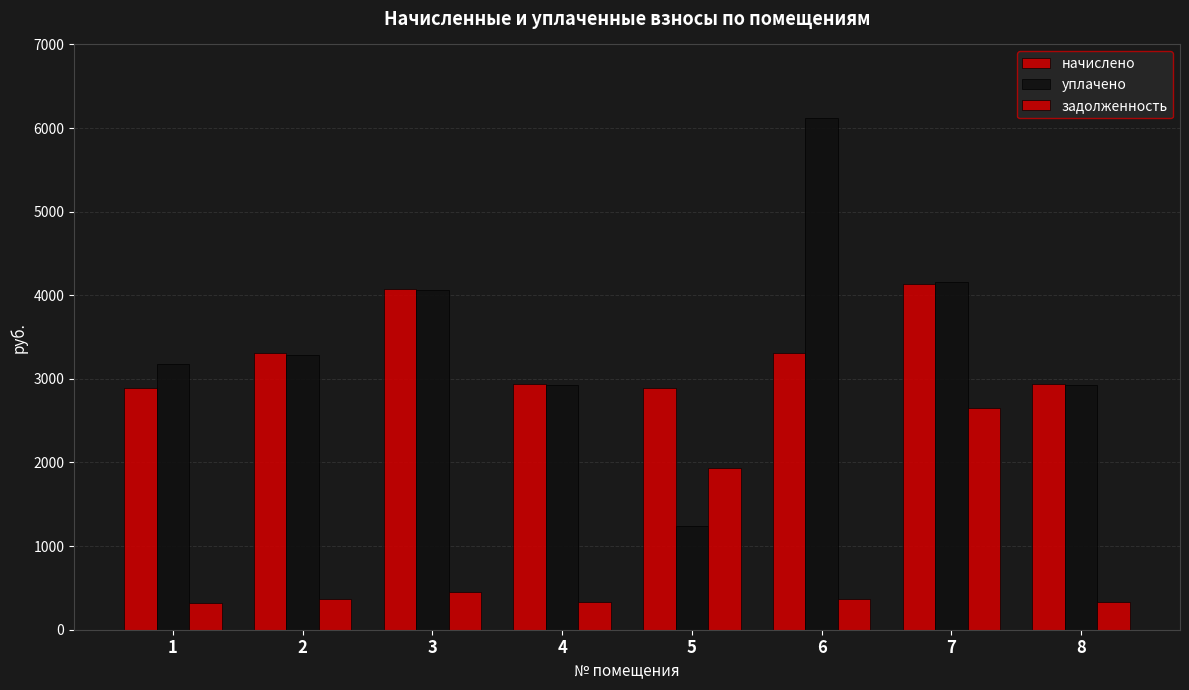

List the series in order of their peak value, lowest first.

задолженность, начислено, уплачено